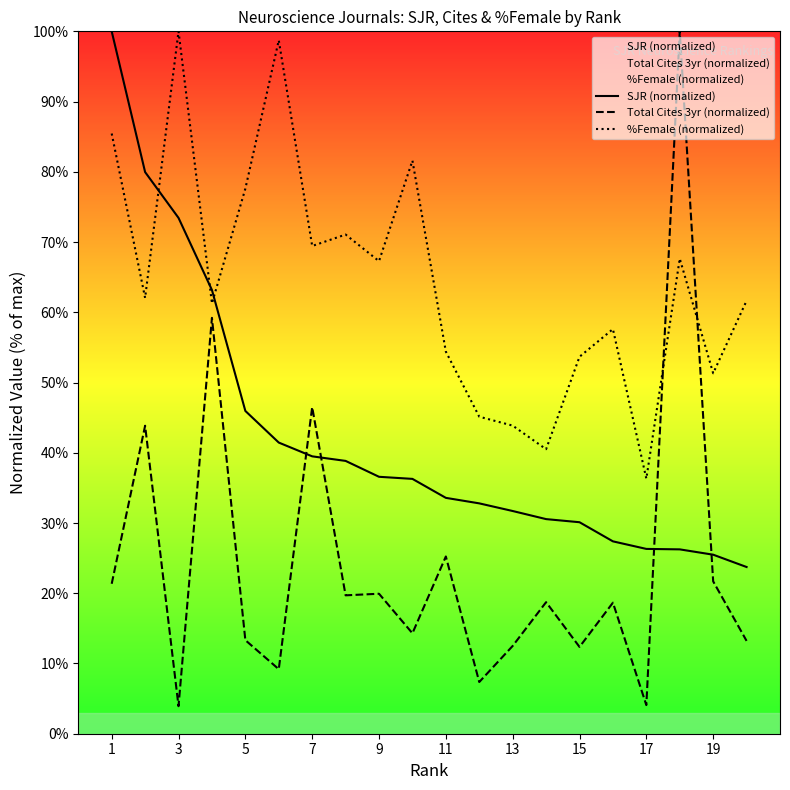

List the series in order of their overall mean, highest first.

%Female (normalized), SJR (normalized), Total Cites 3yr (normalized)